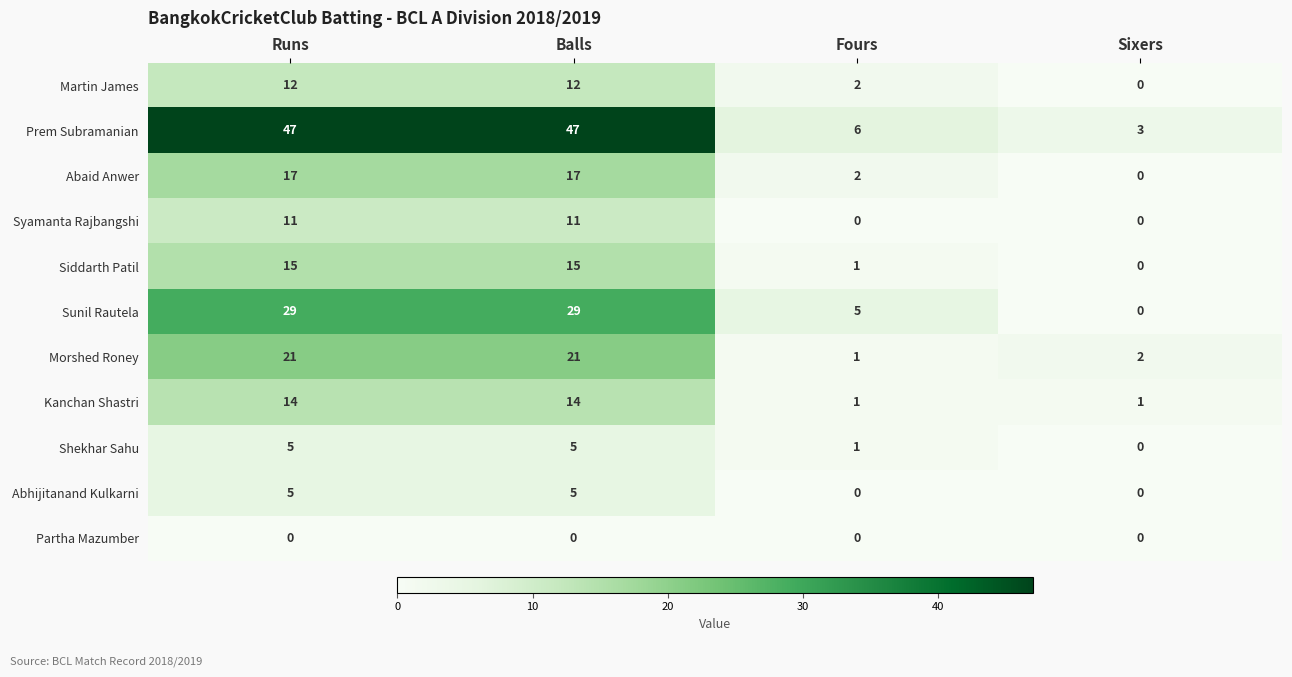

Which series has the largest total across all categories?

Prem Subramanian